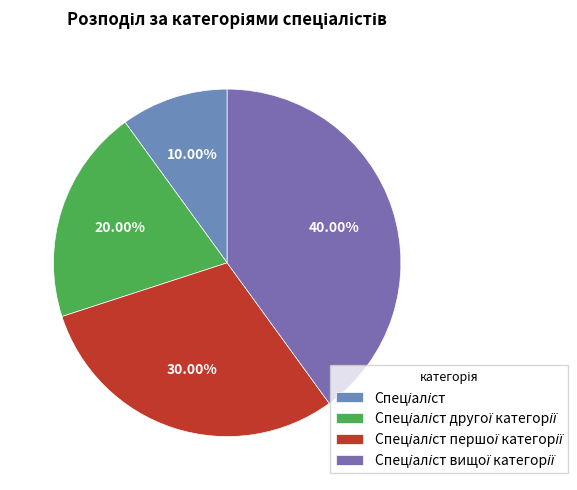

How many segments does this pie chart have?

4